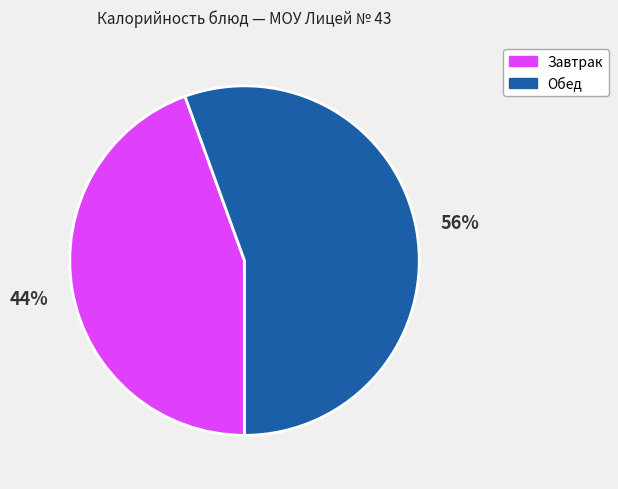

Count the number of slices in the pie.

2